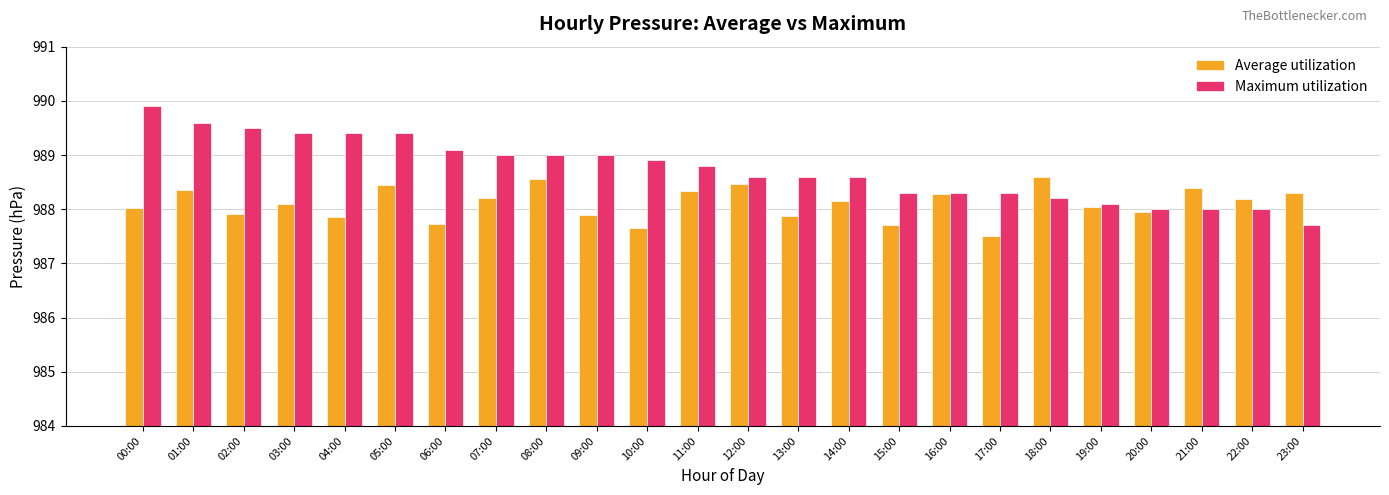

What is the total value across all series at 01:00?

1978.0